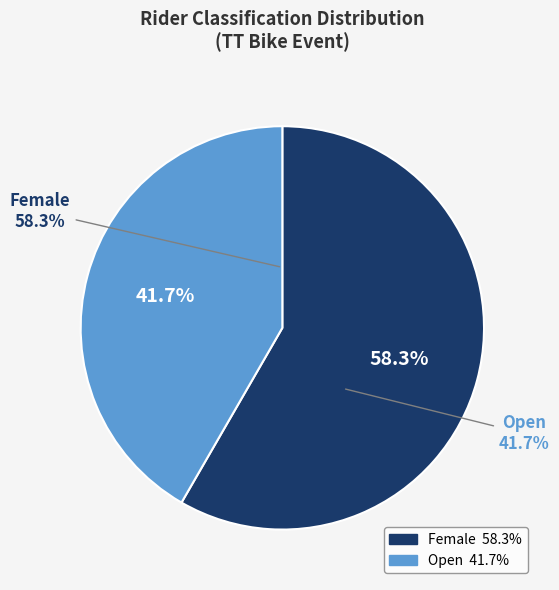

To the nearest percent, what is the difference between the largest and smallest slice percentages?

17%